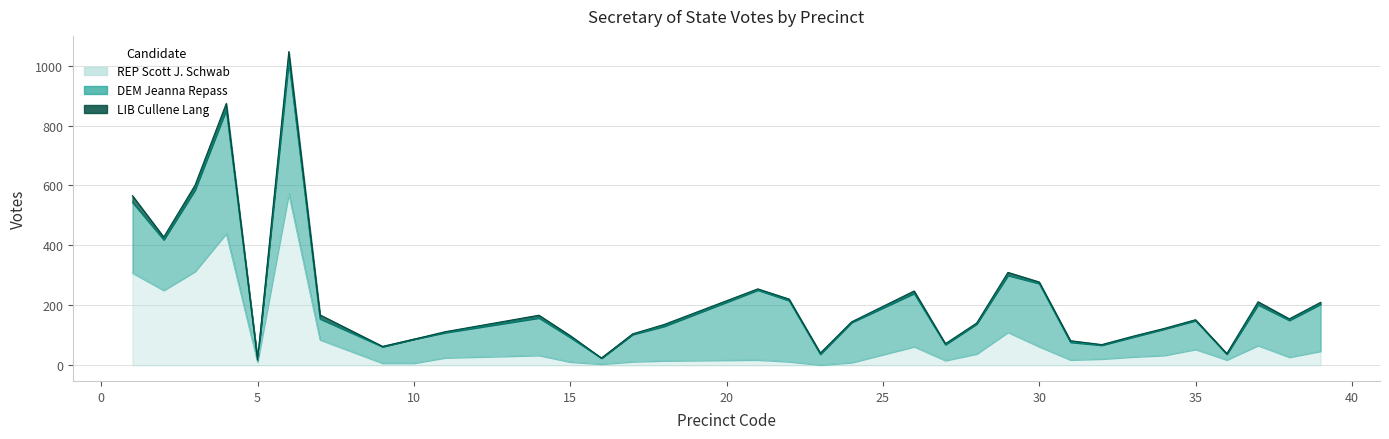

At which category is the sum across all series the highest?

6